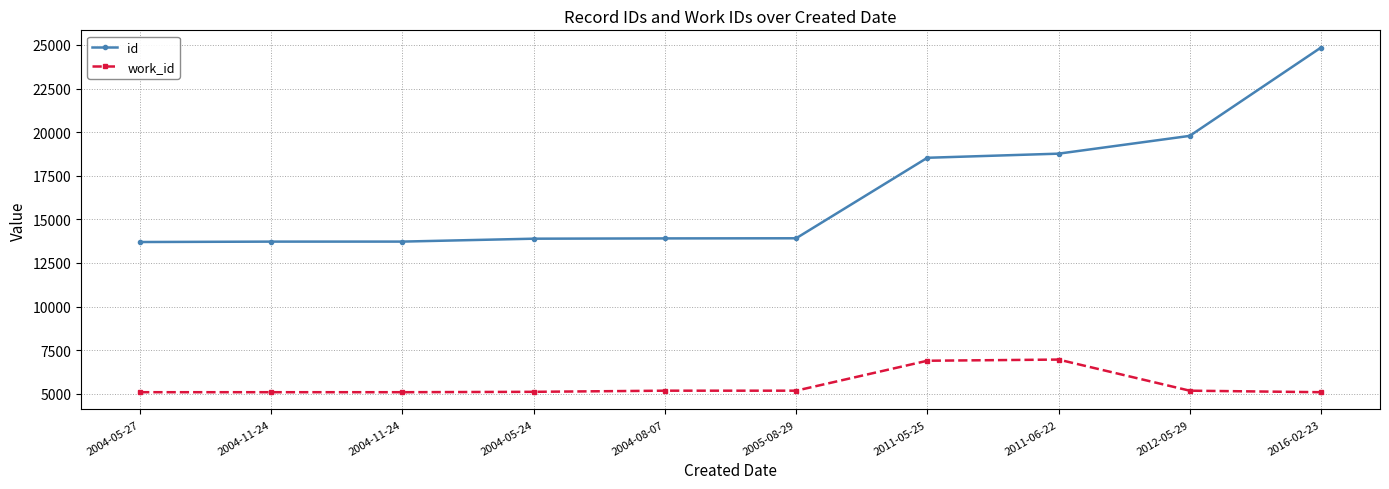

Reading left to right, transcribe all the data shown in this chart.

id: 13699	13722	13723	13890	13906	13913	18529	18765	19785	24848
work_id: 5088	5088	5088	5110	5175	5175	6892	6959	5175	5088